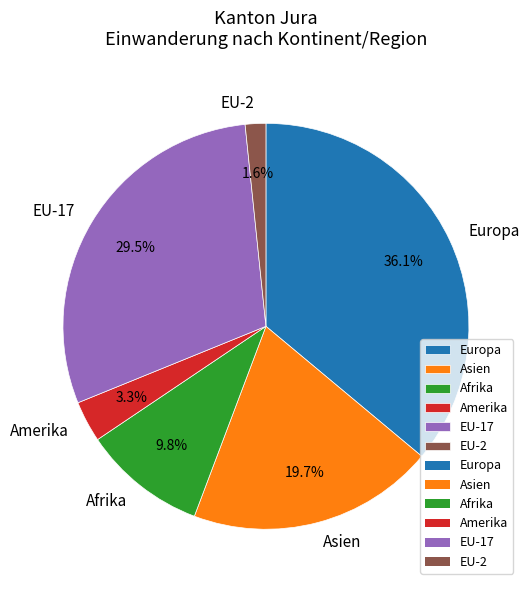

To the nearest percent, what is the combined percentage of Afrika and EU-17?

39%